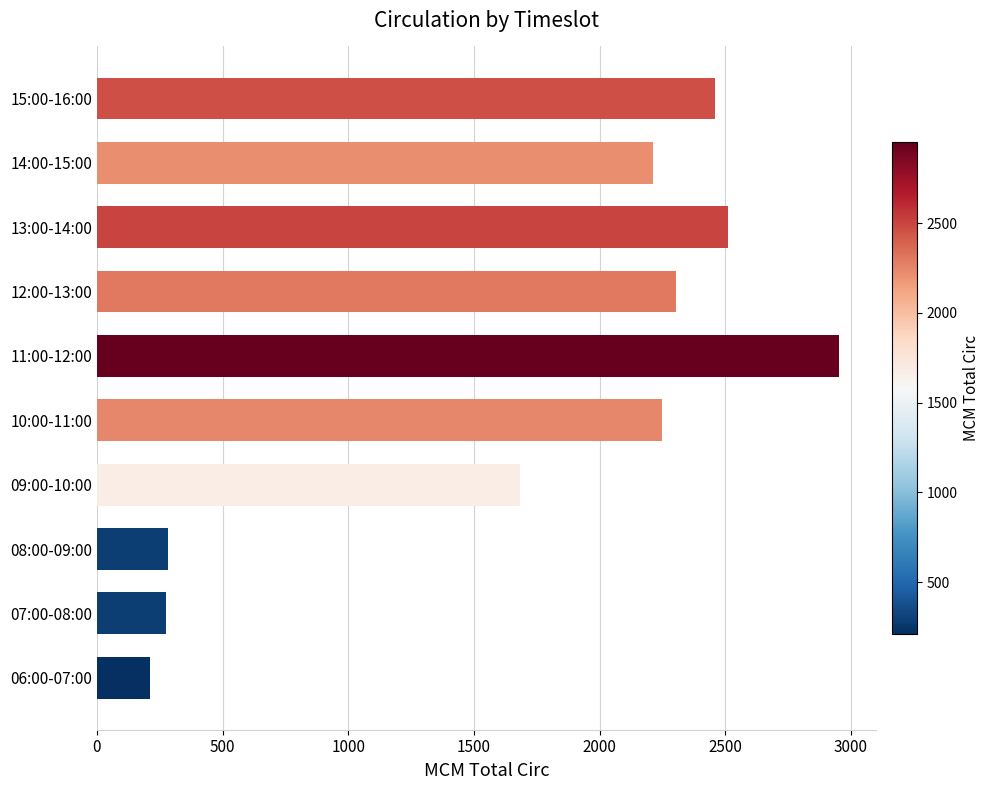

At which category does the chart reach its peak across all series?

11:00-12:00